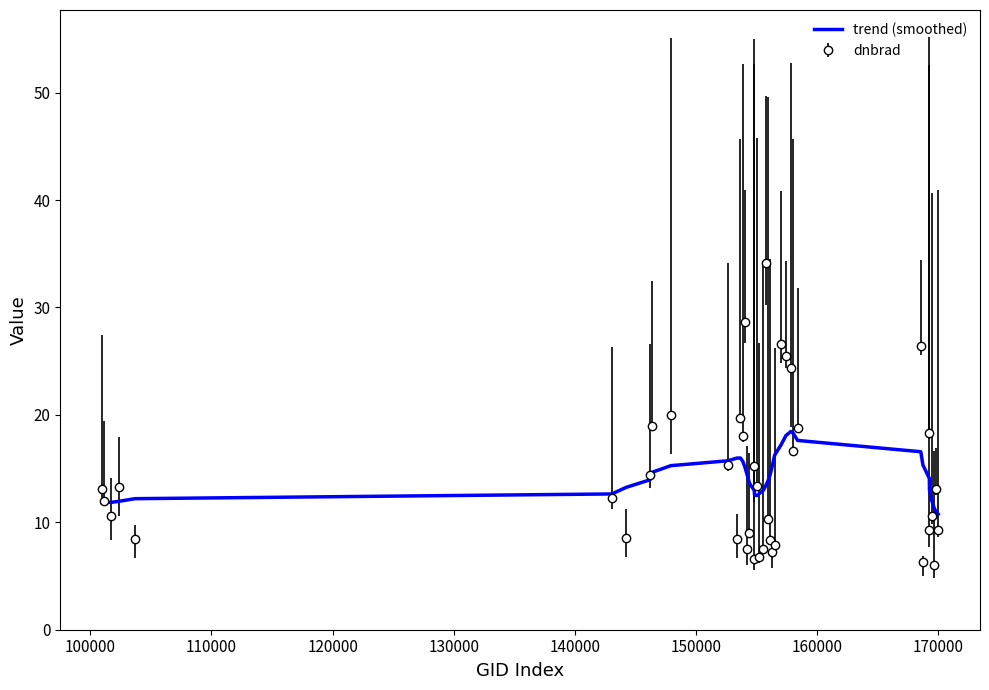

Which series has the largest range (max minus min)?

dnbrad